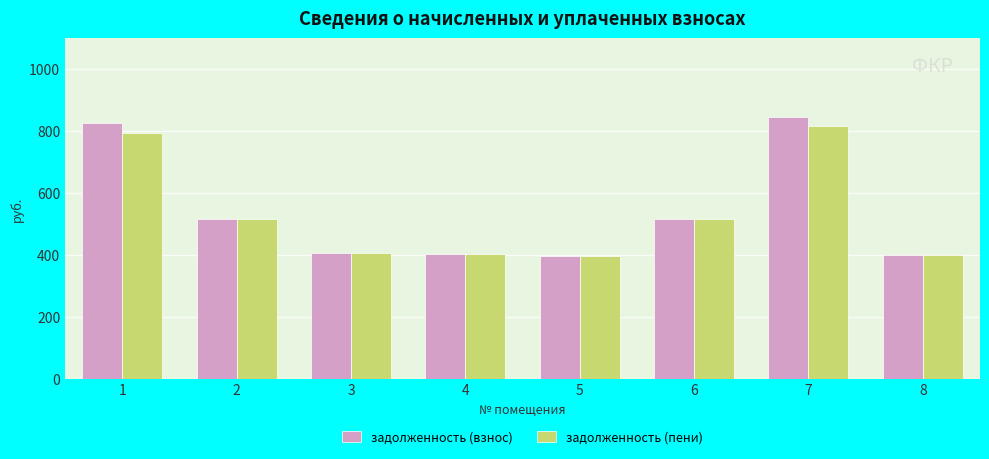

How many bars are there in each group?

2